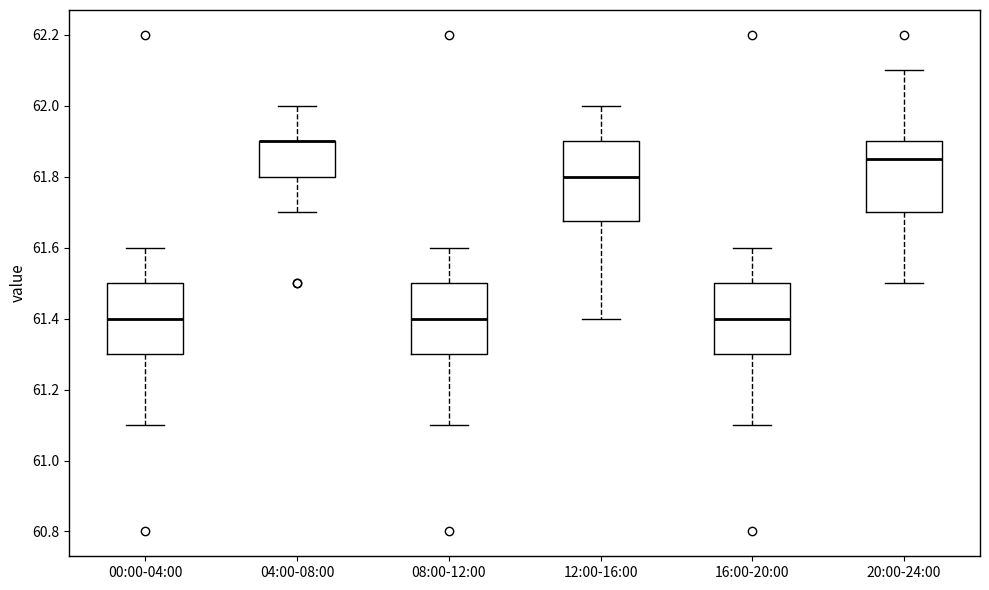

Comparing the boxes themselves (not the whiskers), which one is the tallest?

12:00-16:00